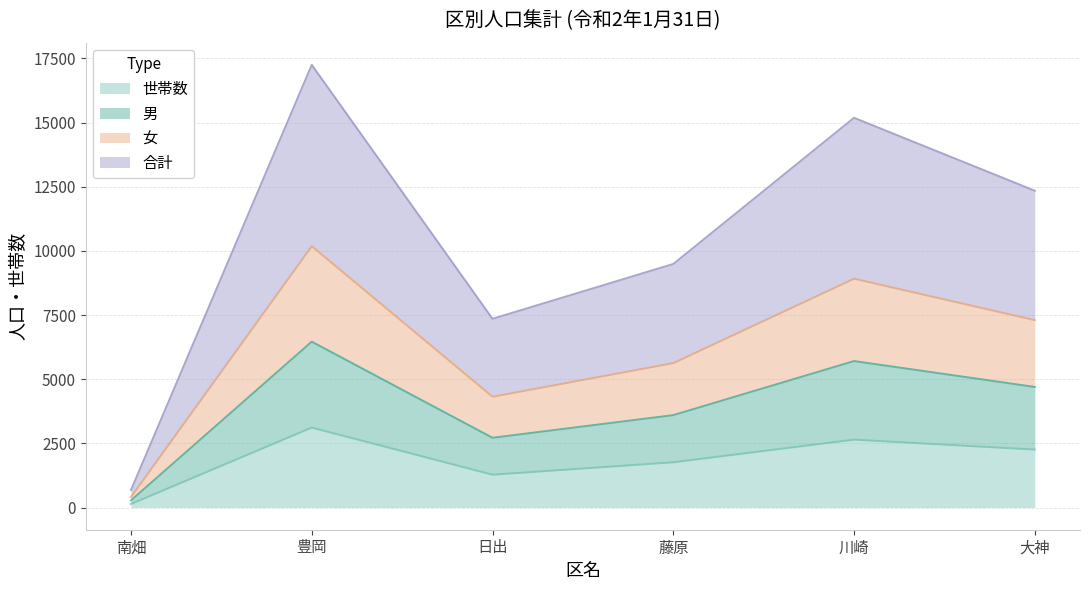

At which category is the sum across all series the highest?

豊岡